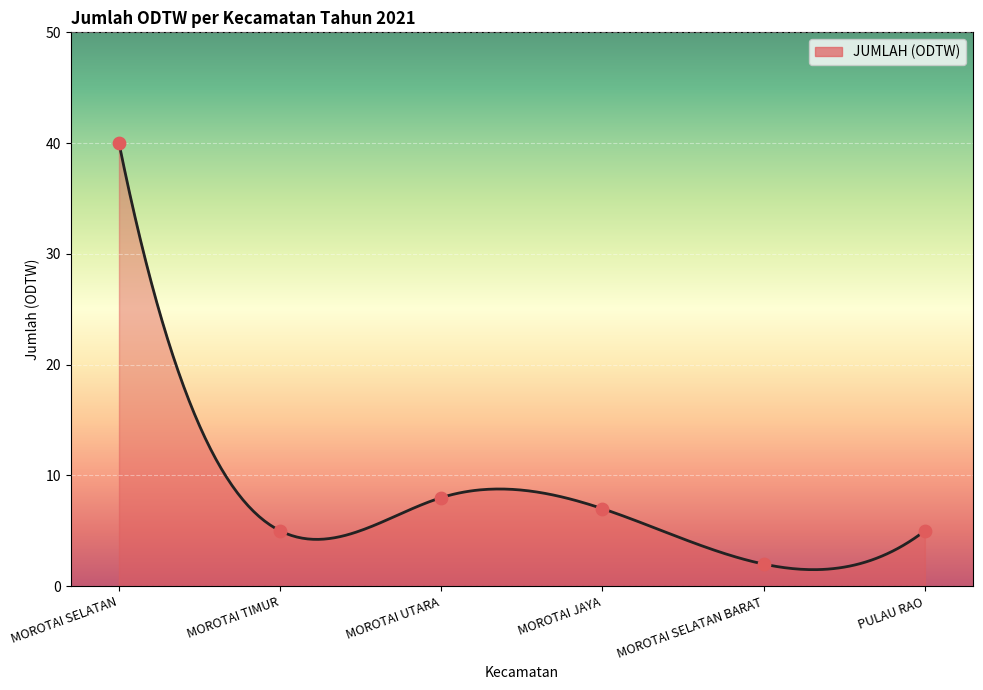

Which has a higher value, MOROTAI SELATAN or MOROTAI UTARA?

MOROTAI SELATAN